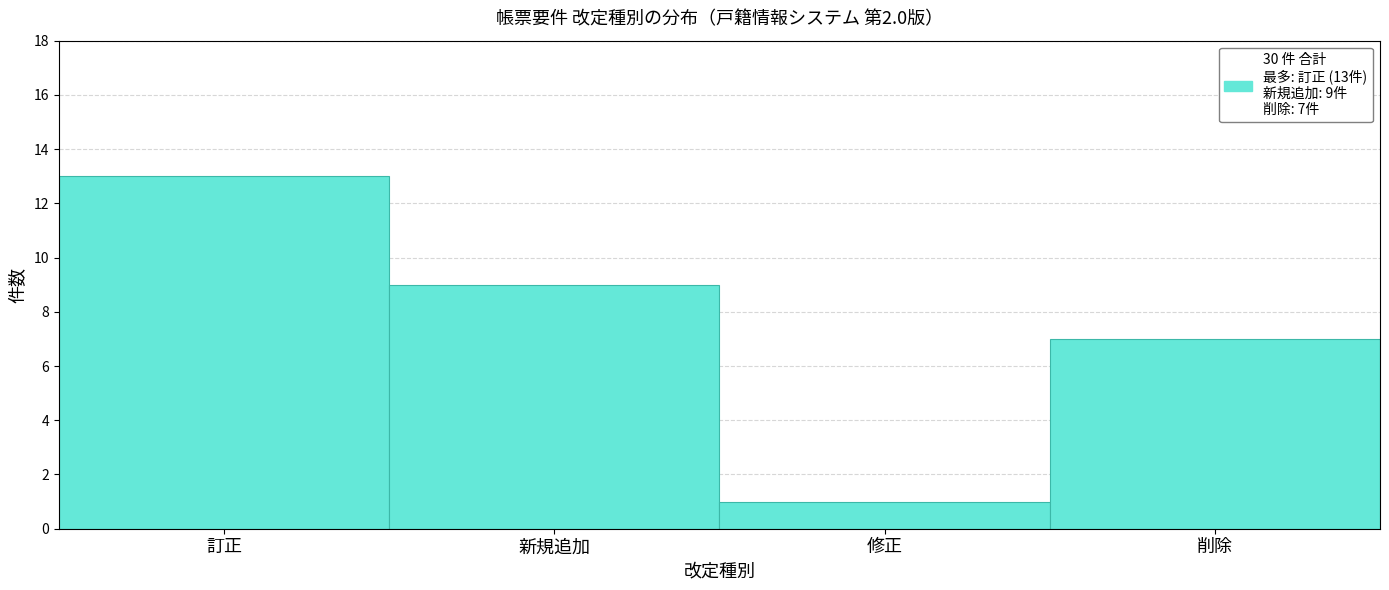

Reading left to right, transcribe all the data shown in this chart.

13	9	1	7